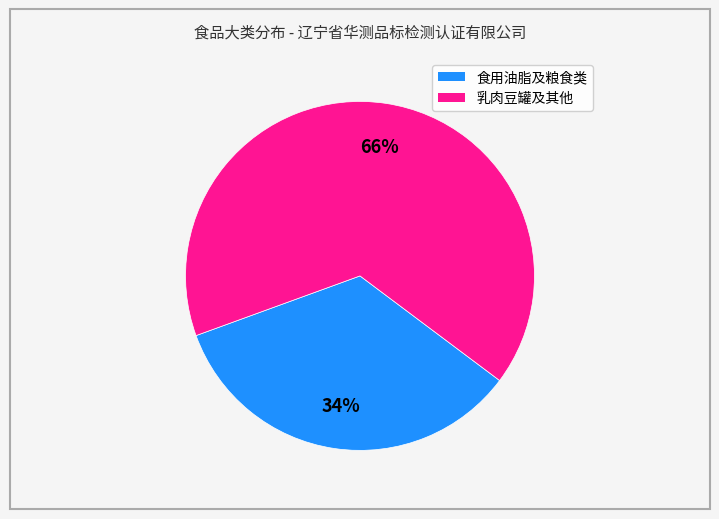

To the nearest percent, what is the average slice percentage?

50%